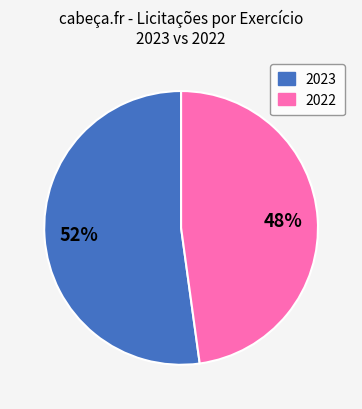

Is there a majority slice in this chart?

Yes